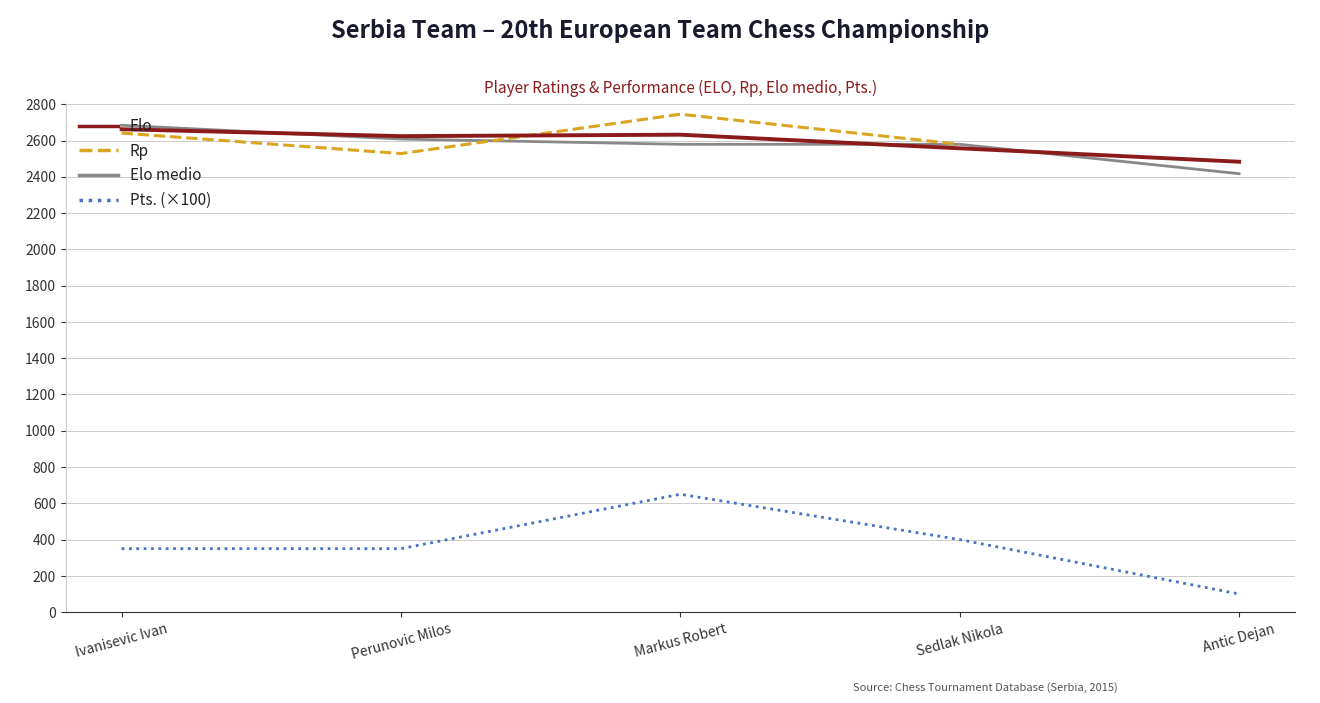

What is the total value across all series at Sedlak Nikola?

8115.0